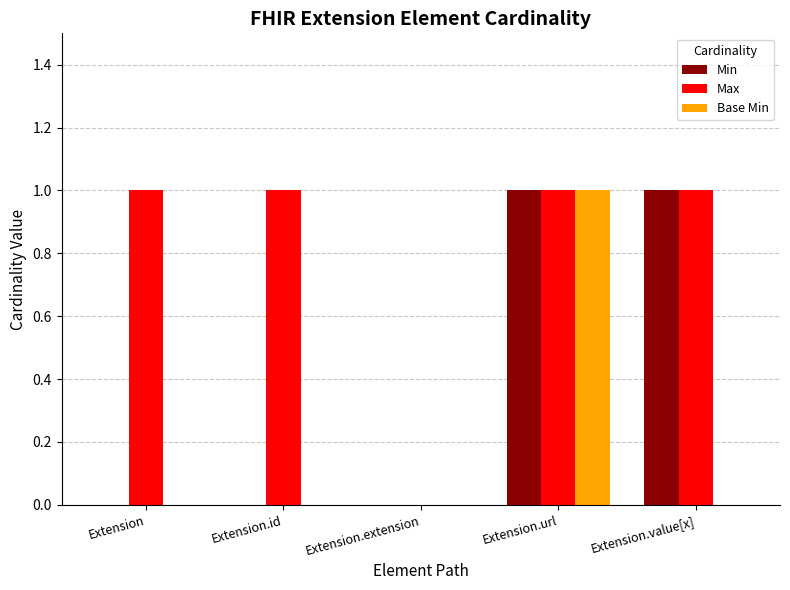

What is the average value of the Max series?

1